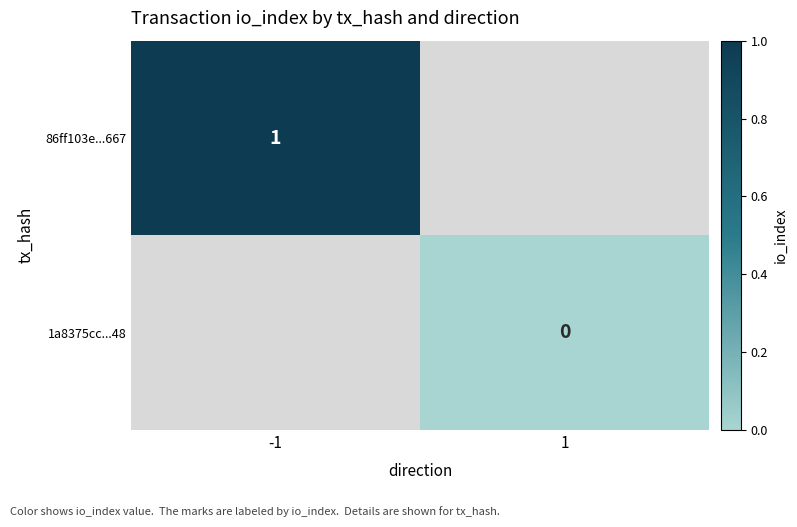

What is the maximum value shown in the chart?

1.0